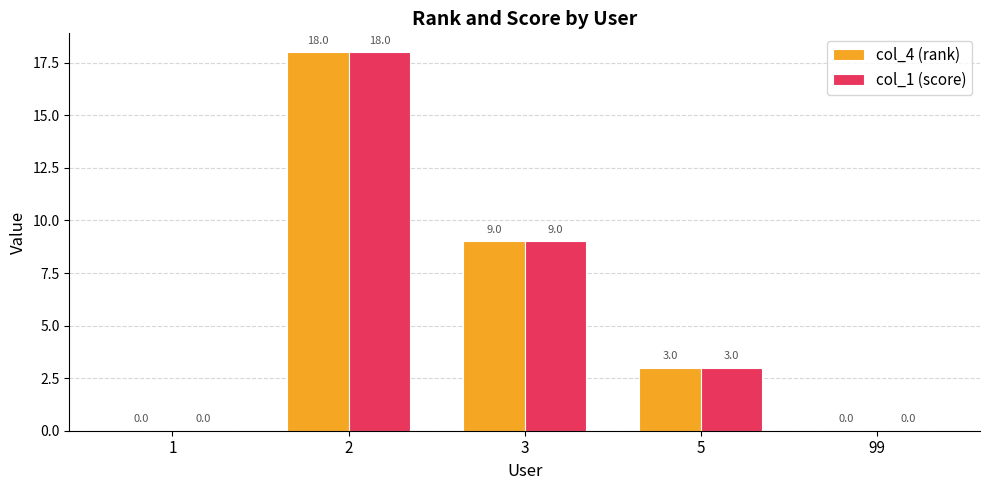

Is the value of col_4 (rank) at 3 greater than the value of col_1 (score) at 99?

Yes